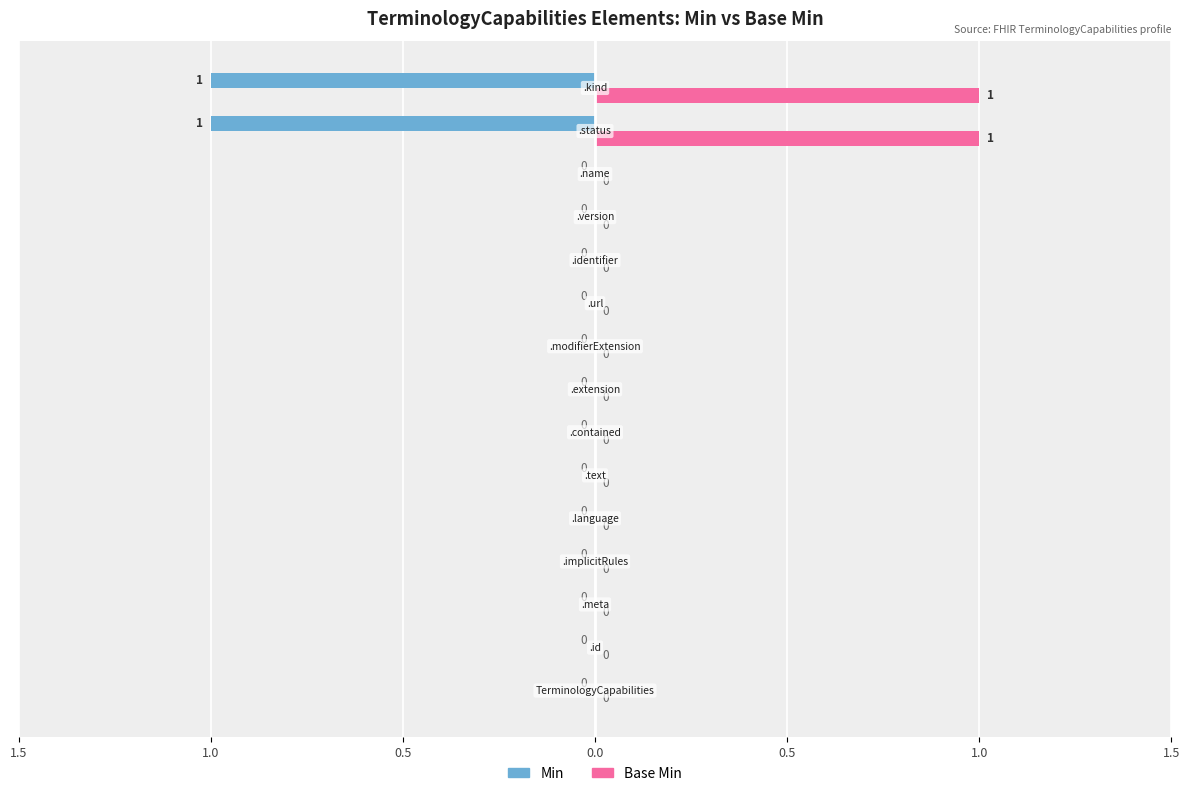

Rank the categories by Base Min value from lowest to highest.

TerminologyCapabilities, TerminologyCapabilities.id, TerminologyCapabilities.meta, TerminologyCapabilities.implicitRules, TerminologyCapabilities.language, TerminologyCapabilities.text, TerminologyCapabilities.contained, TerminologyCapabilities.extension, TerminologyCapabilities.modifierExtension, TerminologyCapabilities.url, TerminologyCapabilities.identifier, TerminologyCapabilities.version, TerminologyCapabilities.name, TerminologyCapabilities.status, TerminologyCapabilities.kind